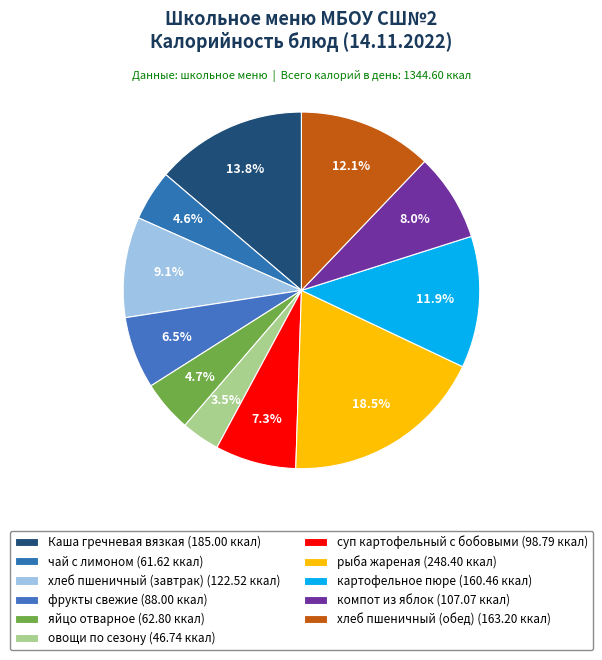

True or false: Каша гречневая вязкая accounts for 14% of the total.

True